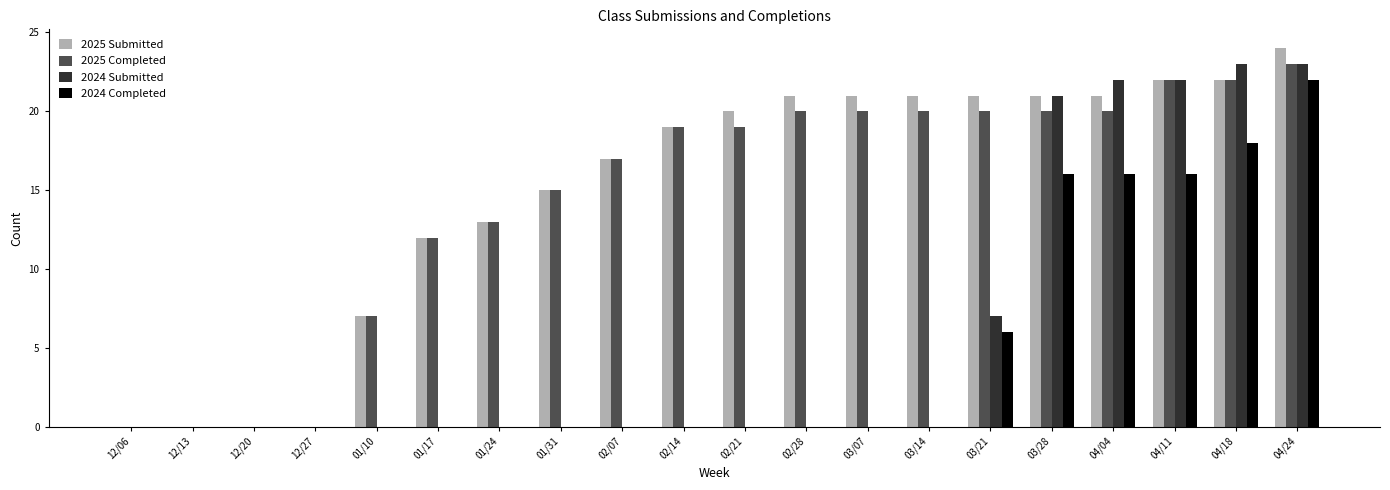

How many groups of bars are there?

20